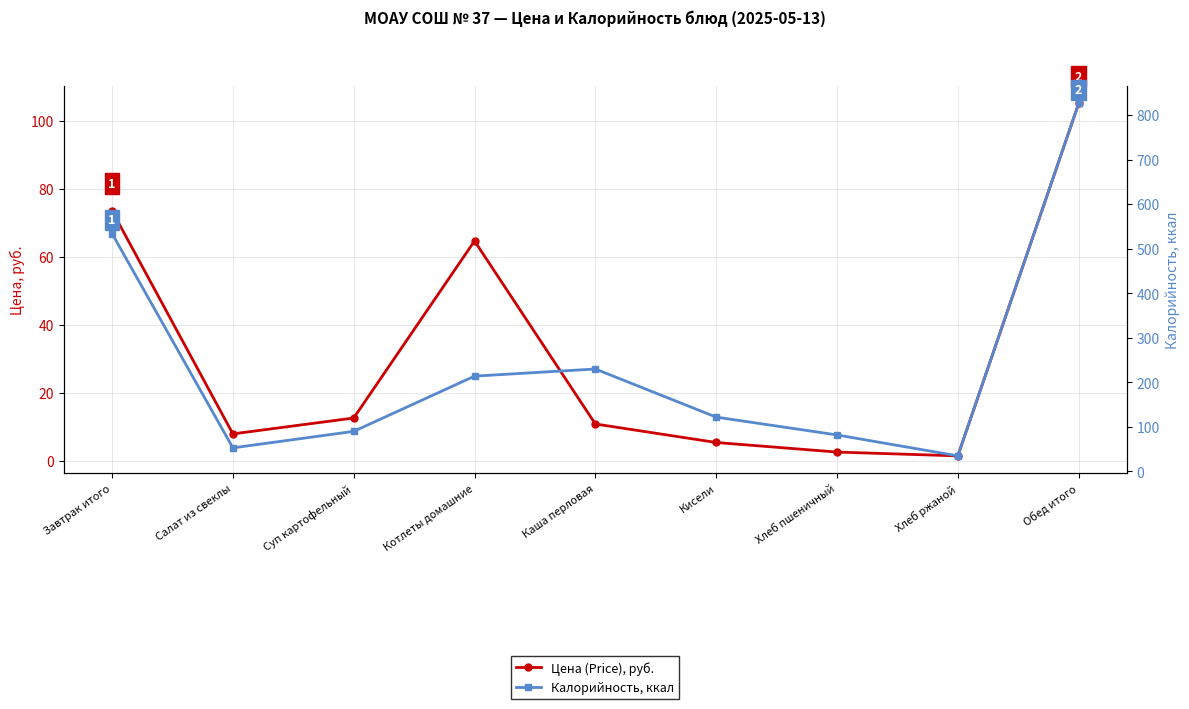

Where is Цена (Price), руб. nearest to the value 53?

Котлеты домашние